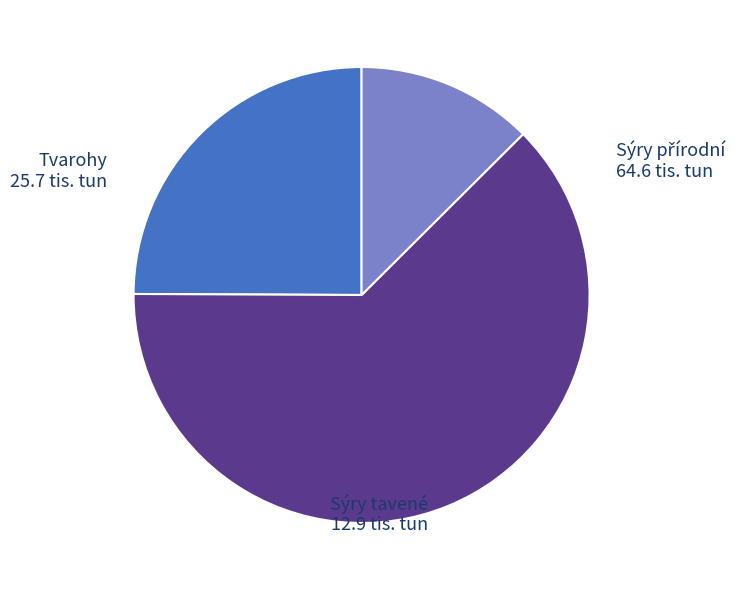

The Sýry tavené slice represents 1% of the pie. True or false?

False